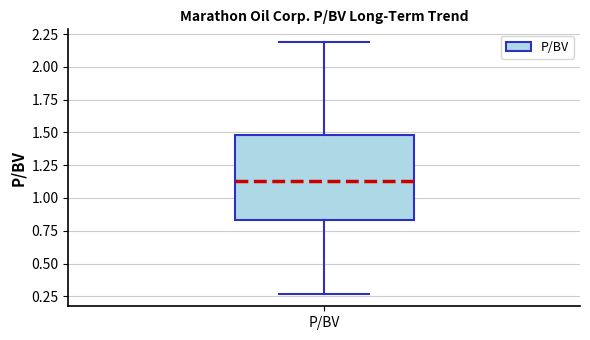

Where is the upper edge of the box for P/BV on the y-axis? The values are not printed on the chart, so give them approximately, as read against the axis.

1.50